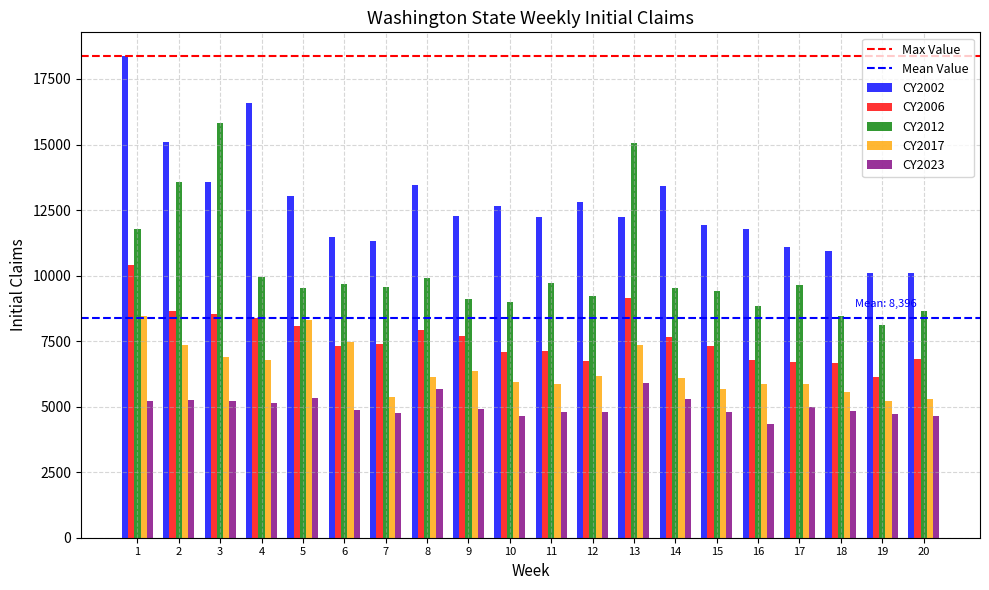

At which category does the chart reach its minimum across all series?

16